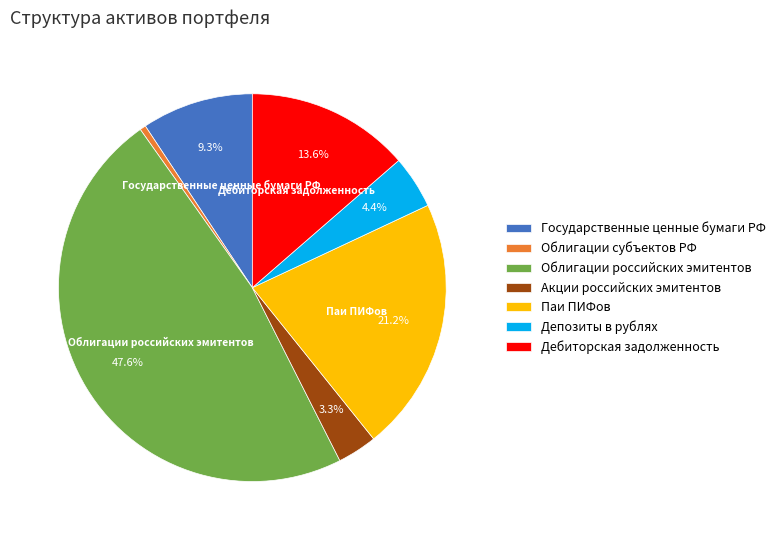

What is the smallest slice in the pie chart?

Облигации субъектов РФ